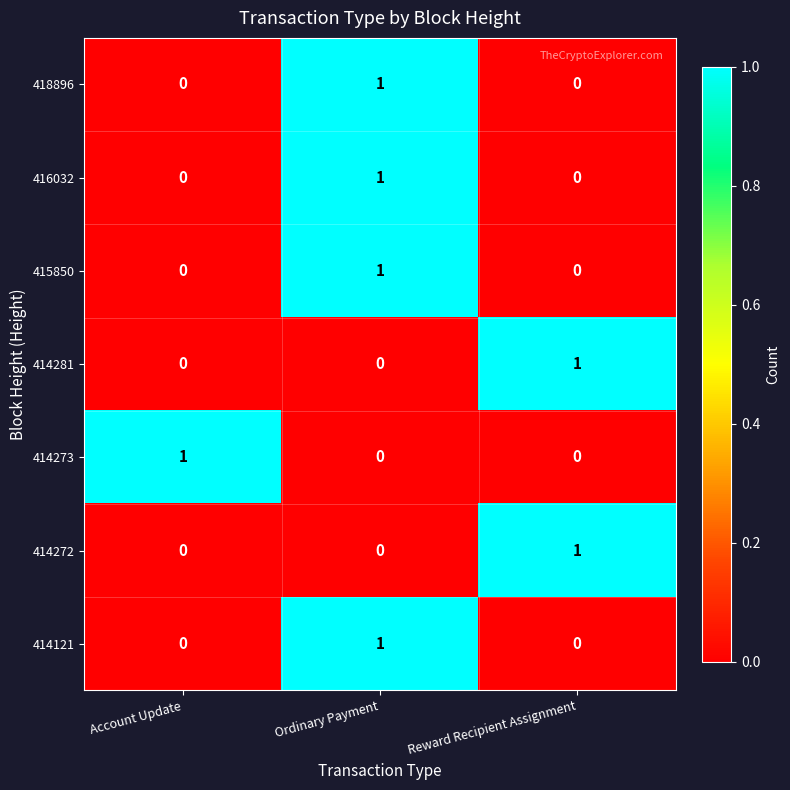

At which category is the sum across all series the highest?

Ordinary Payment